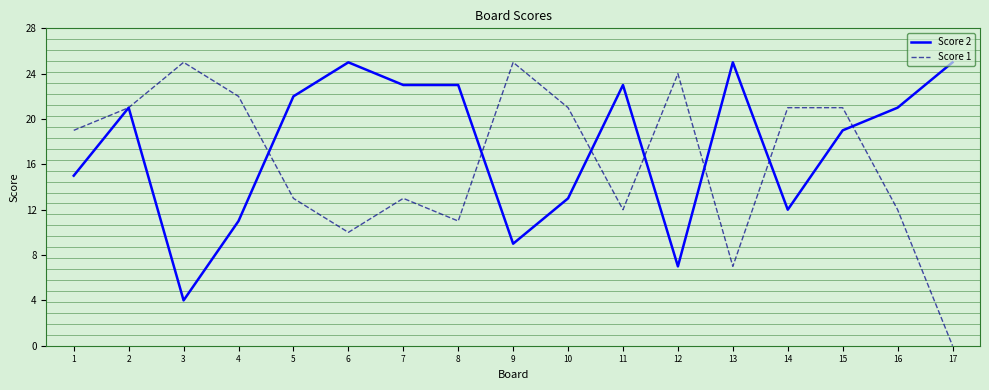

True or false: Score 2 has a value of 4 at 10.

False